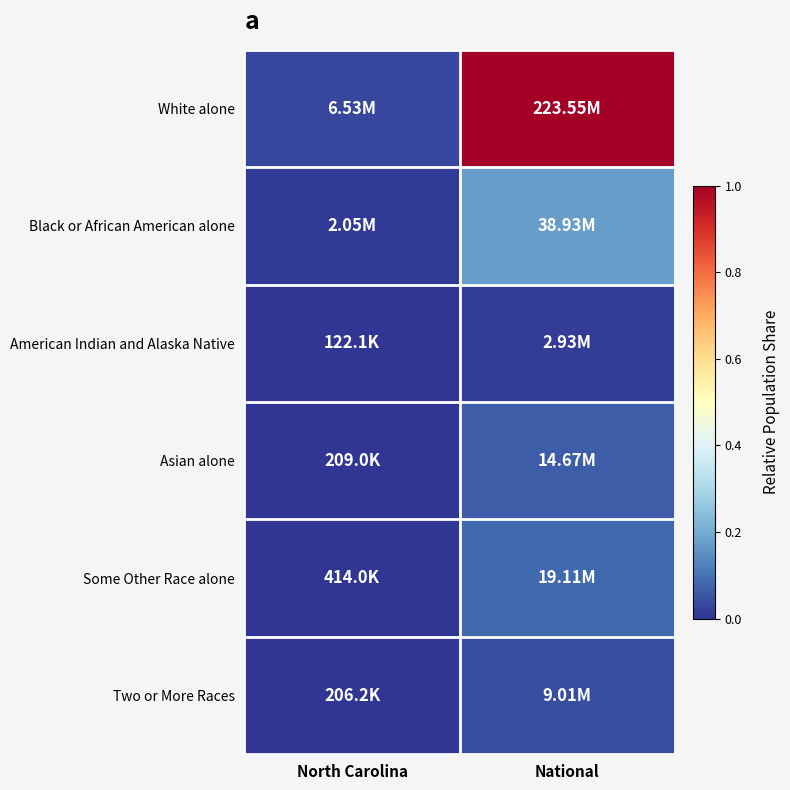

What is the total value across all series at National?

1.4